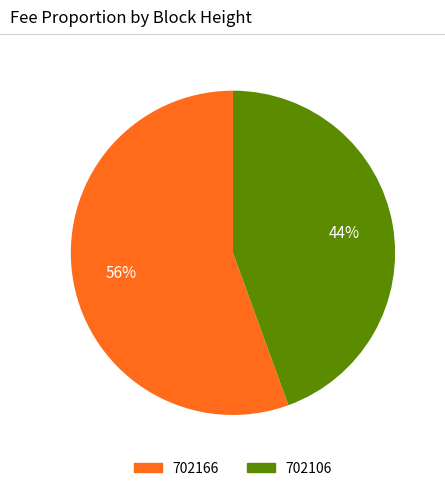

How many slices are in this pie chart?

2